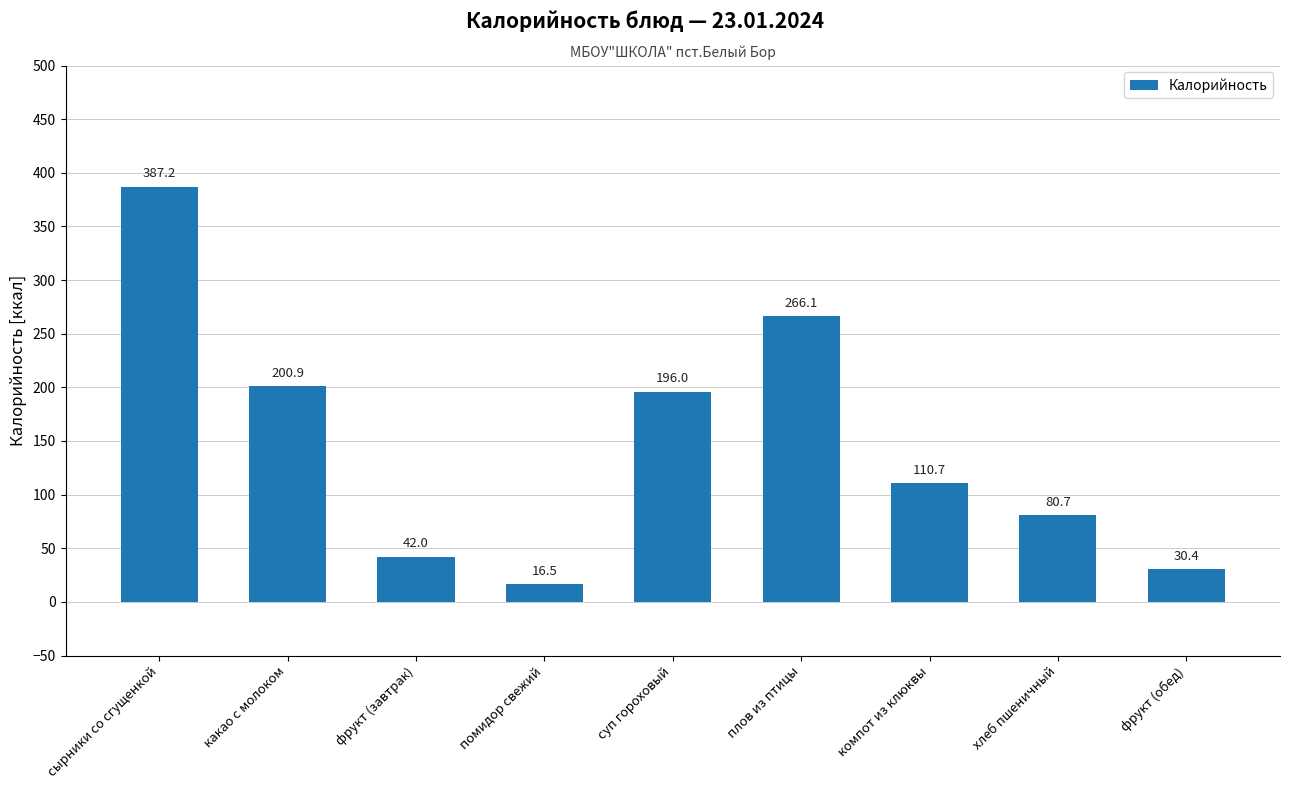

Reading right to left, what are all the values shown in this chart?

фрукт (обед)=30.4	хлеб пшеничный=80.7	компот из клюквы=110.7	плов из птицы=266.1	суп гороховый=196.0	помидор свежий=16.5	фрукт (завтрак)=42.0	какао с молоком=200.9	сырники со сгущенкой=387.2